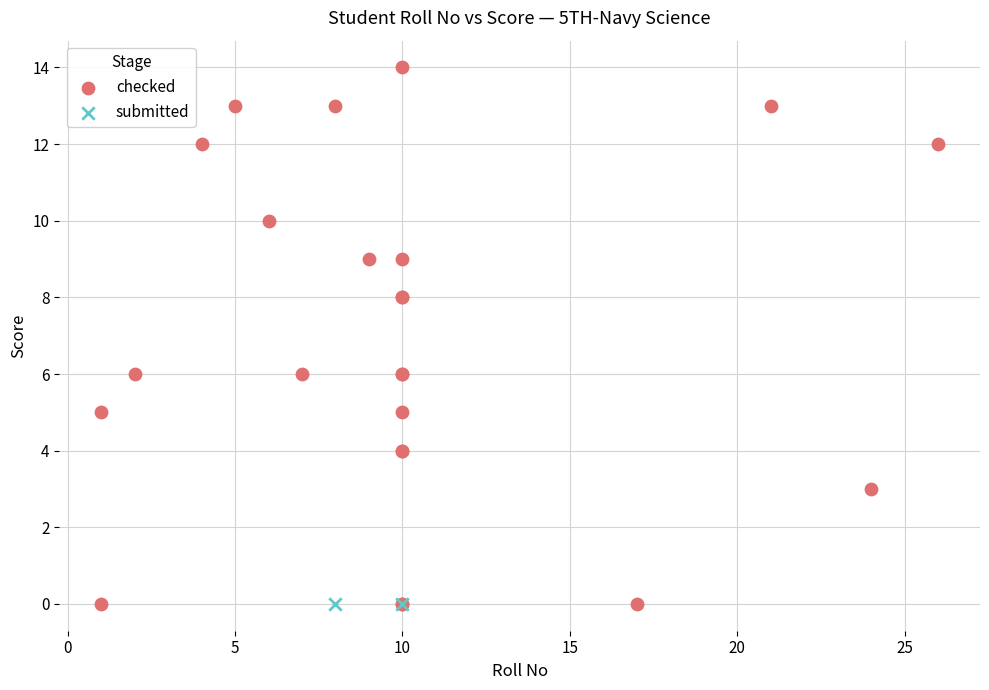

Which series contains the highest Y value?

checked